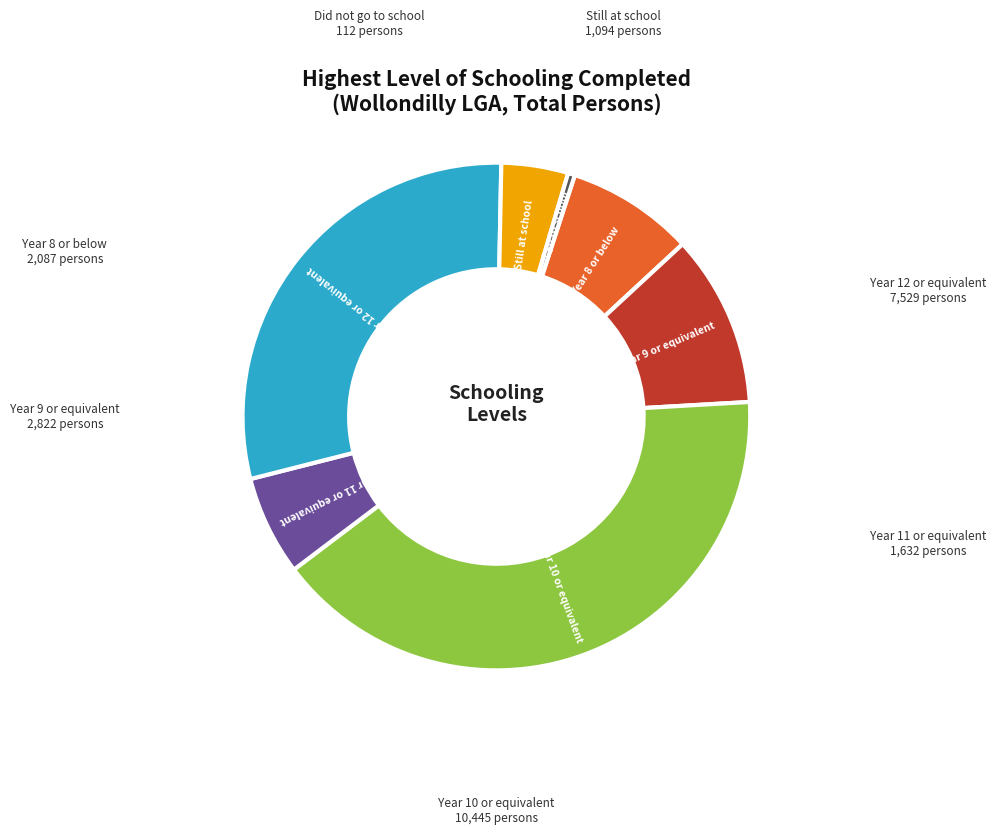

Is it true that Did not go to school is 0% of the pie?

True